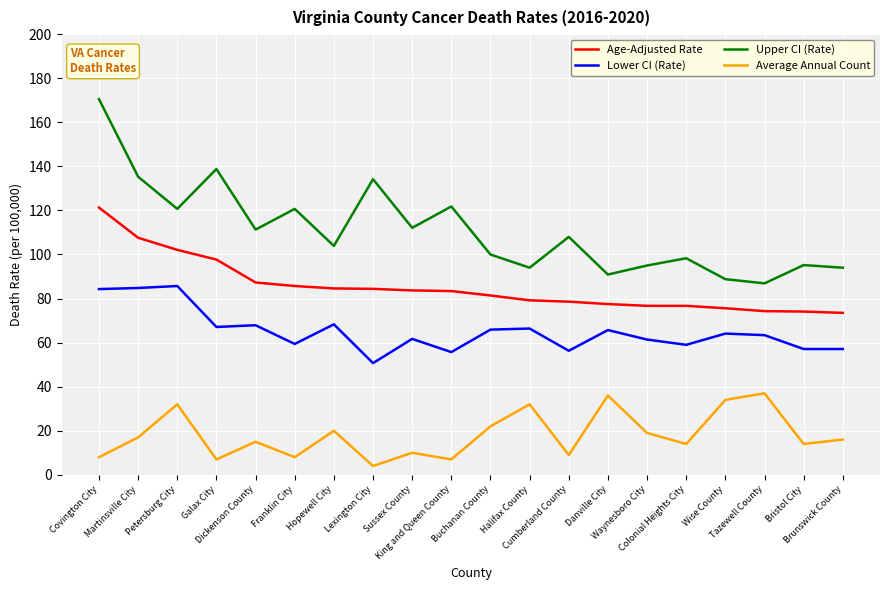

True or false: Average Annual Count has more than 0 points higher than both neighbors.

True